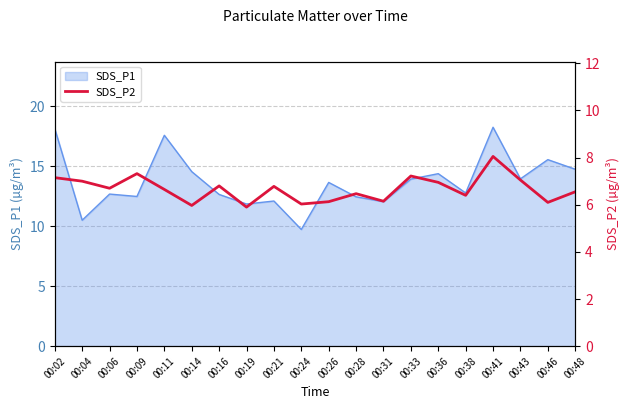

Is it true that SDS_P1 equals 3.3 at 00:43?

False